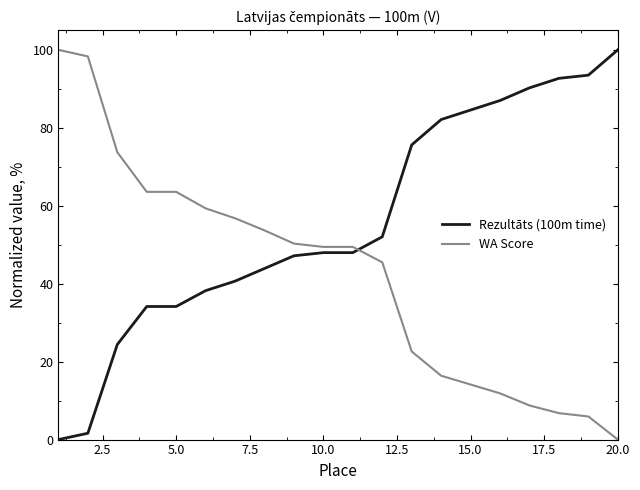

Rank the series by their average value, from lowest to highest.

WA Score, Rezultāts (100m time)